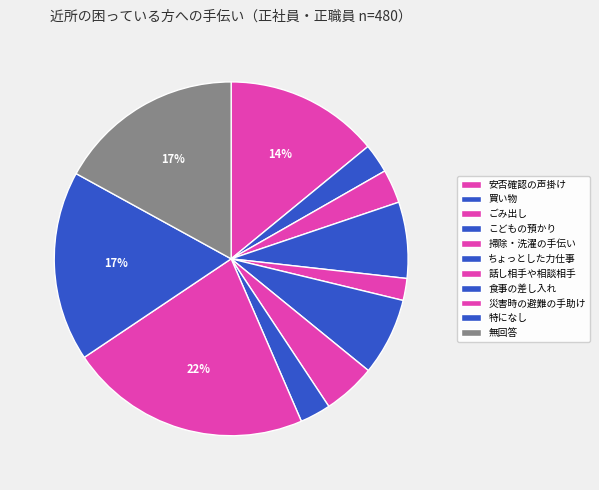

Is there a majority slice in this chart?

No